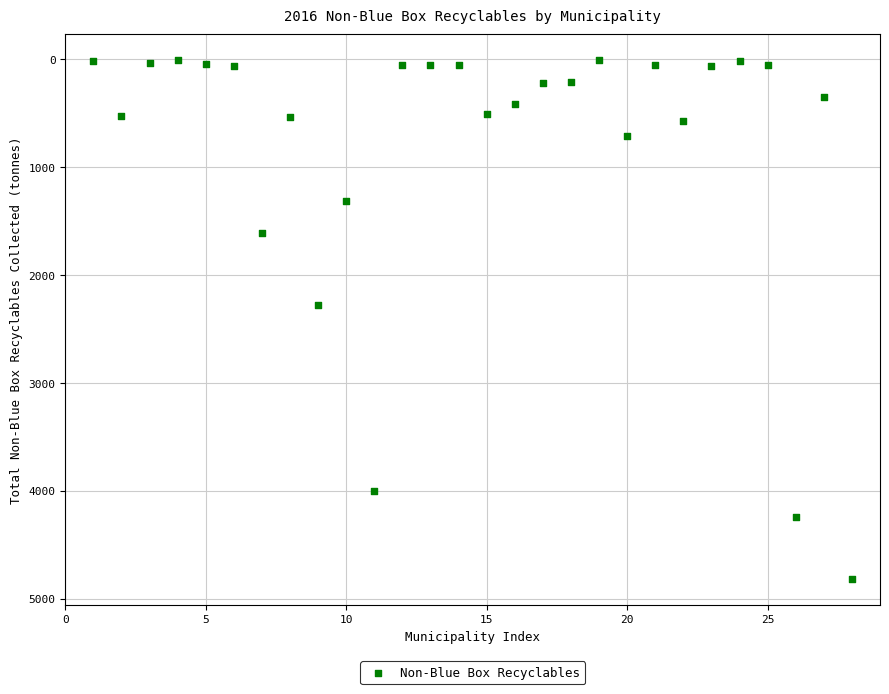

What is the range of Y values (max minus min)?

4809.4